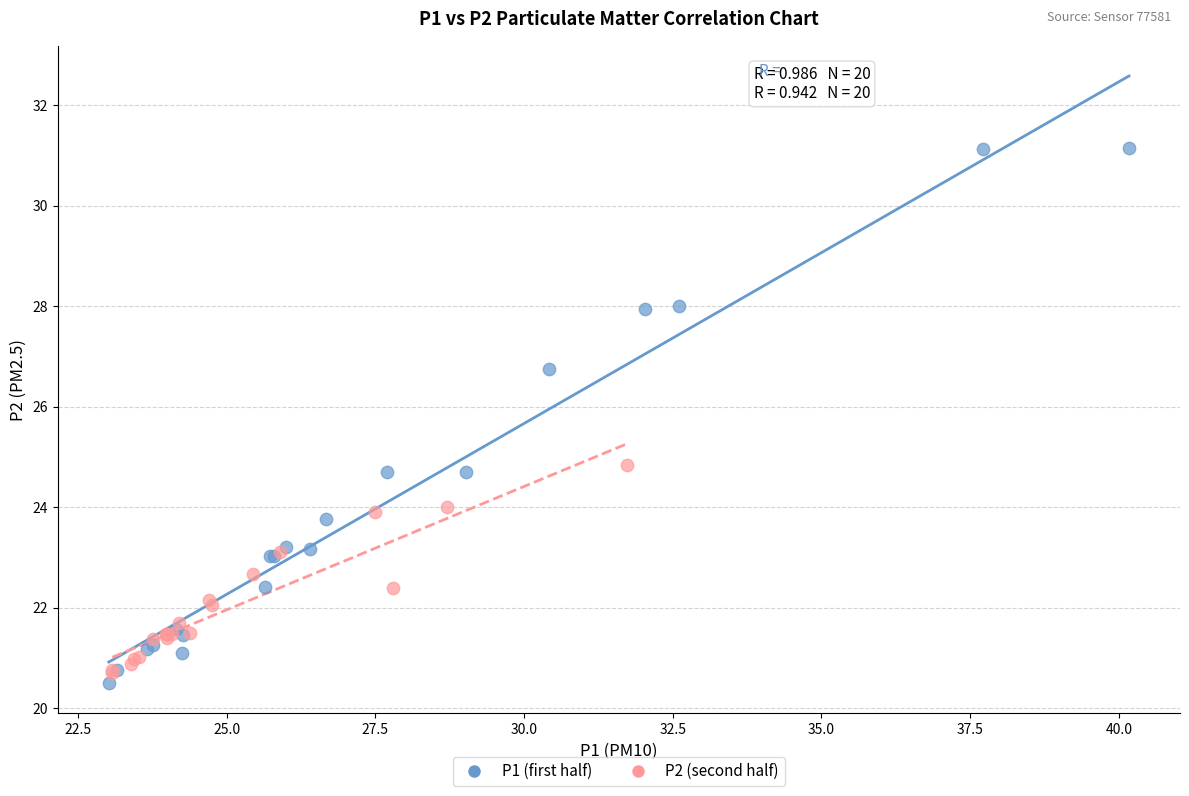

Which series has the widest spread of Y values?

P1 (first half)